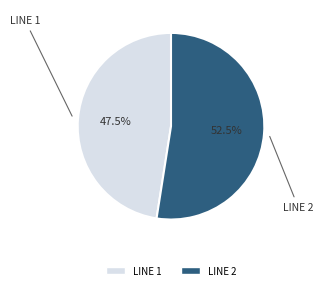

Is there a majority slice in this chart?

Yes